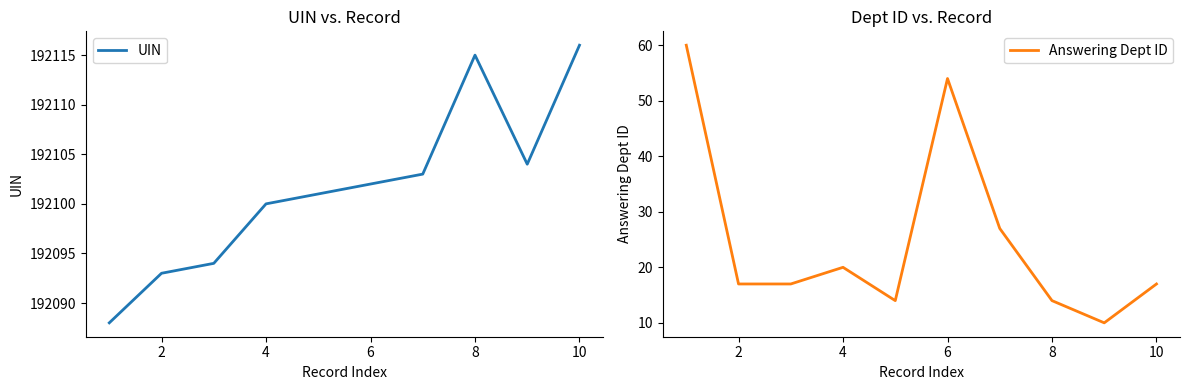

The UIN series shows 309186 at 6. True or false?

False